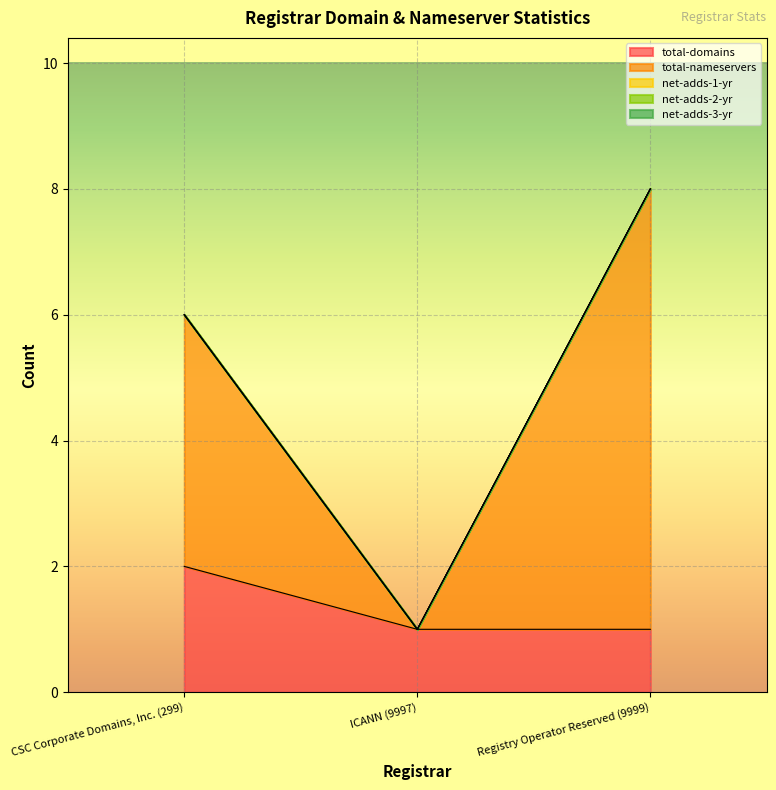

Rank the series at CSC Corporate Domains, Inc. (299) from lowest to highest value.

net-adds-1-yr, net-adds-2-yr, net-adds-3-yr, total-domains, total-nameservers